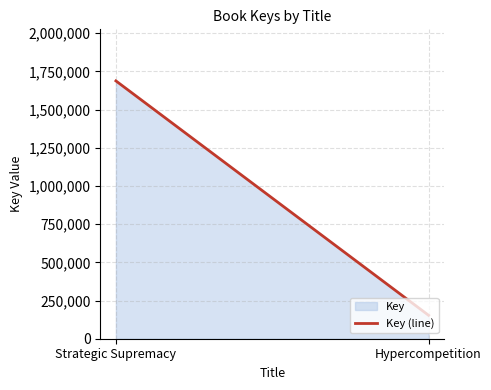

List the labels in order of value, smallest first.

Hypercompetition, Strategic Supremacy